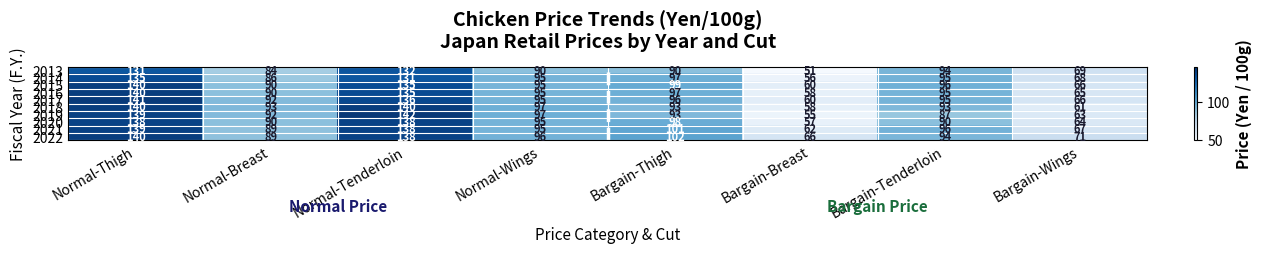

The value of 2020 at Normal-Breast is 90. True or false?

True